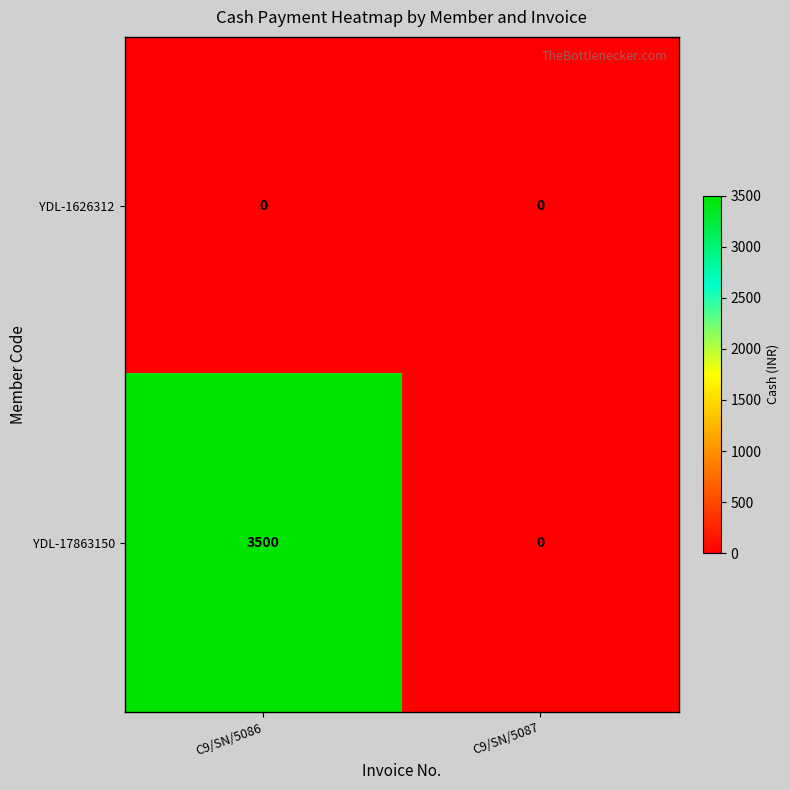

At C9/SN/5086, list the series in order from smallest to largest.

YDL-1626312, YDL-17863150